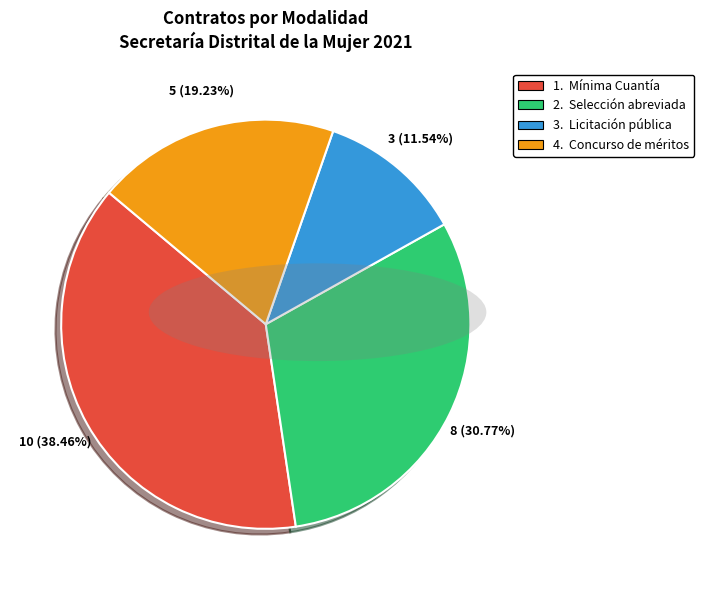

Is there a majority slice in this chart?

No